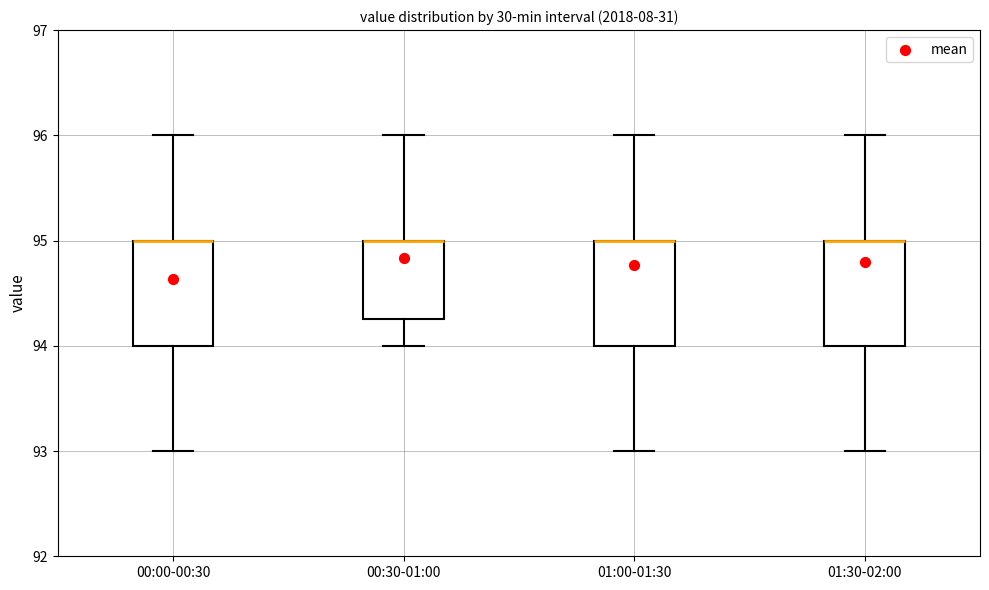

Where does the upper whisker of the box for 01:30-02:00 end on the y-axis? The values are not printed on the chart, so give them approximately, as read against the axis.

96.0